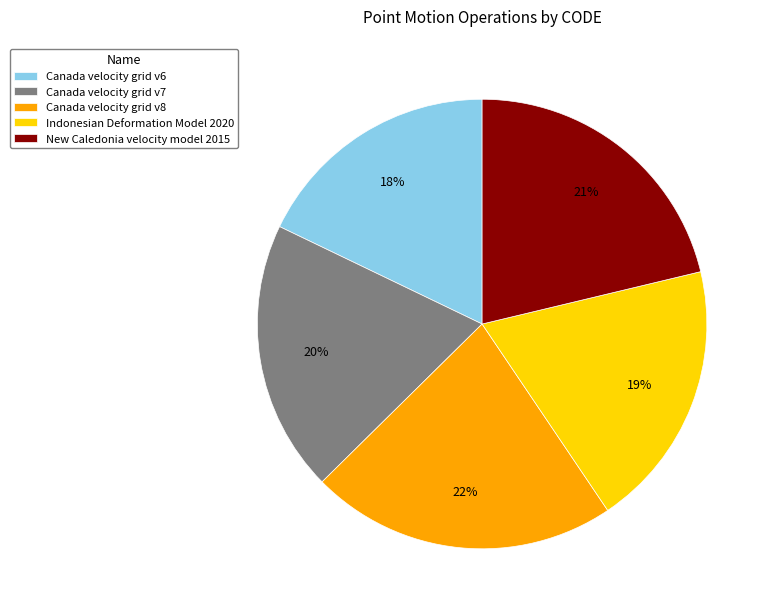

Do New Caledonia velocity model 2015 and Indonesian Deformation Model 2020 together represent more than half of the pie?

No